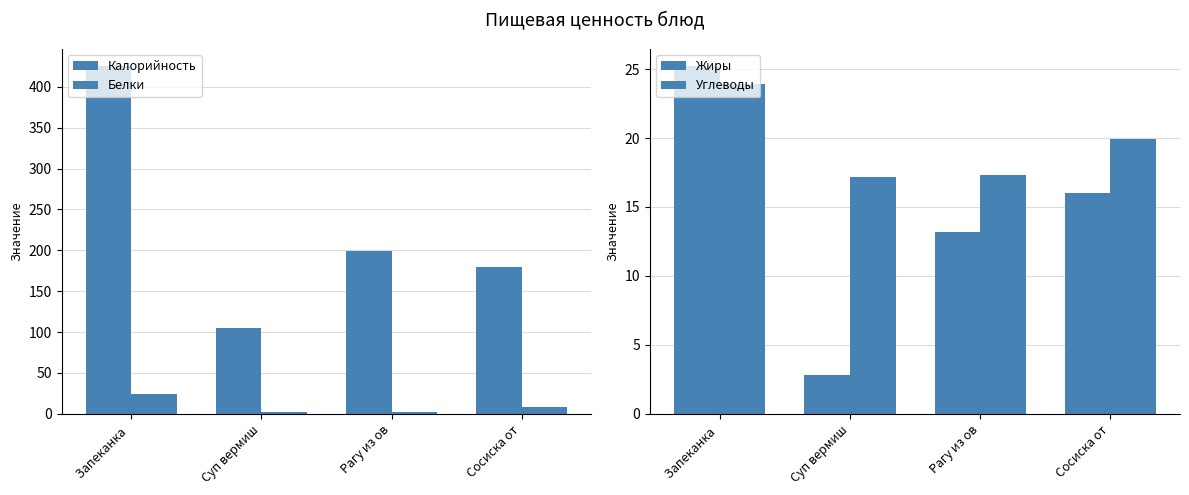

Rank the series by their maximum value, from highest to lowest.

Калорийность, Жиры, Белки, Углеводы